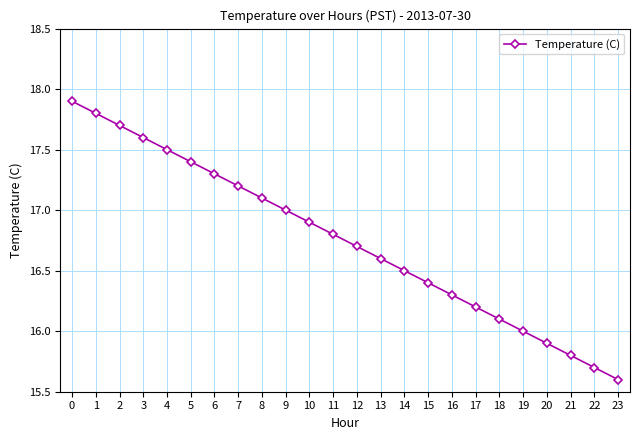

Read the value at 17.

16.2